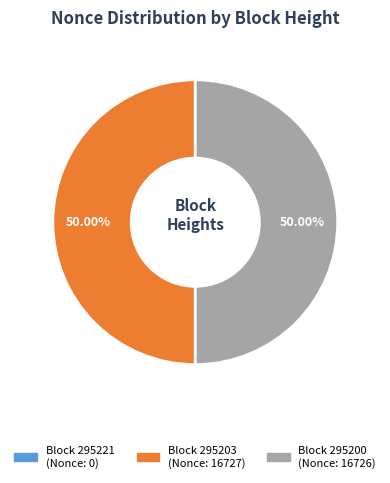

Which slice is the smallest?

295221